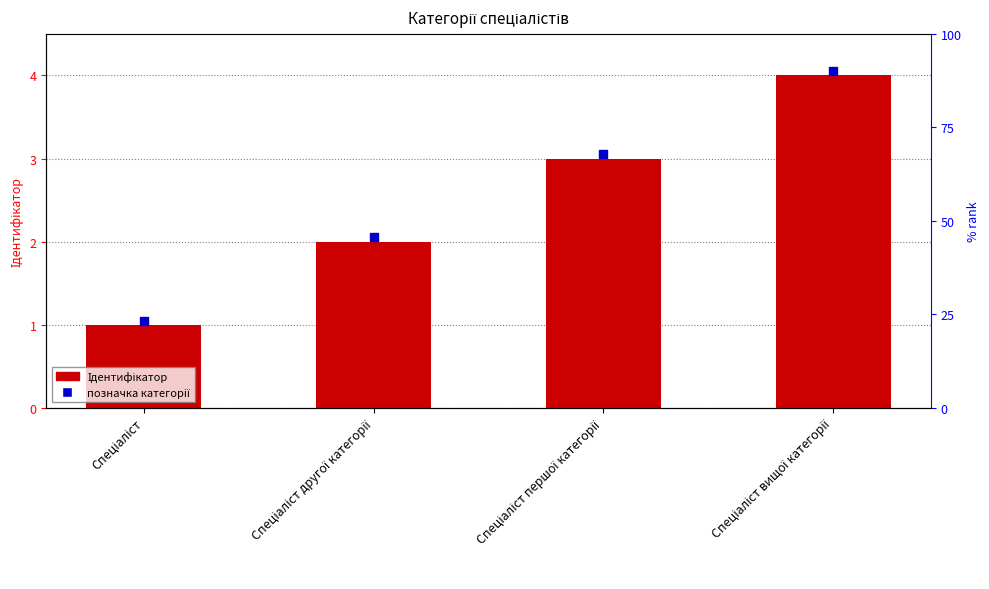

Is the value of Ідентифікатор at Спеціаліст greater than the value of позначка категорії at Спеціаліст другої категорії?

No